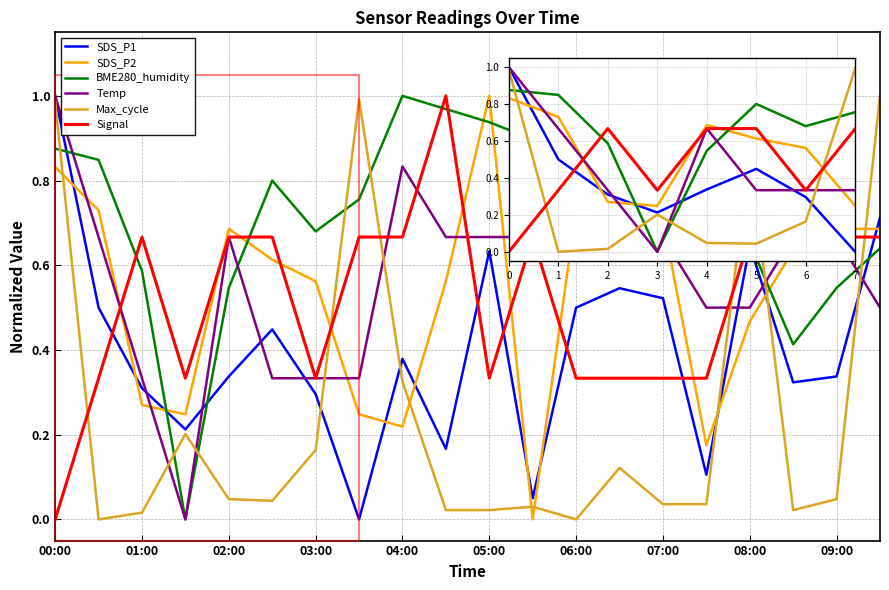

How many lines are shown in the chart?

6